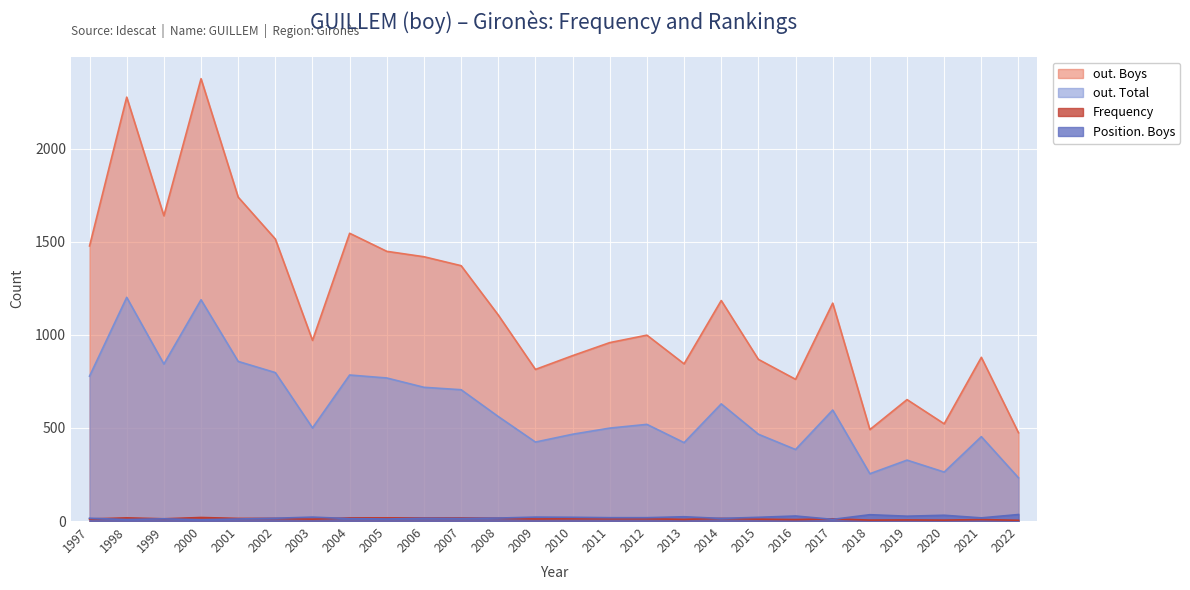

How many data points in Frequency are above 12?

10